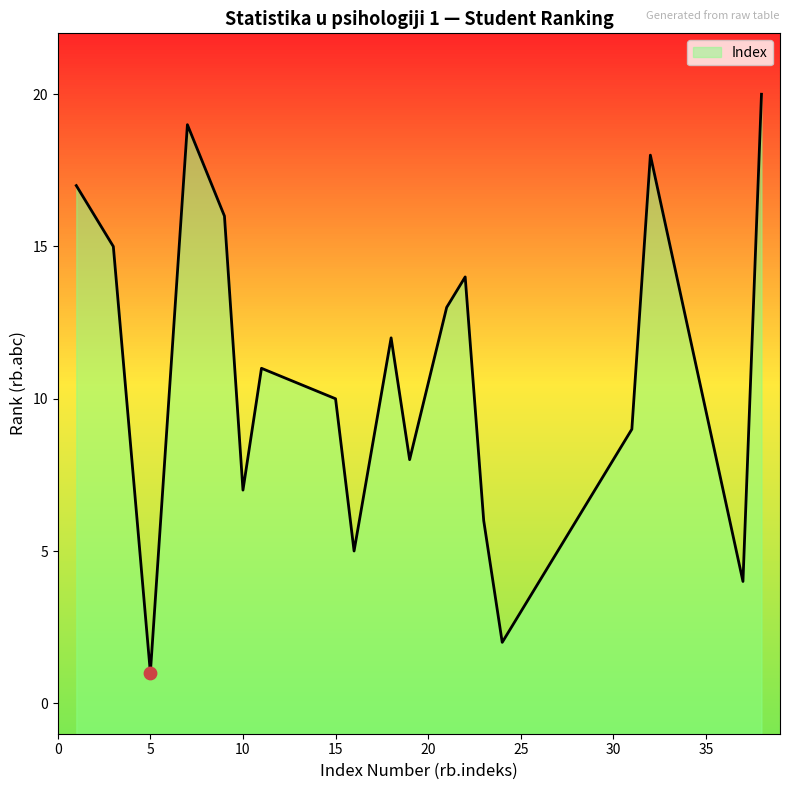

What is the change in value from 32 to 7?

+1